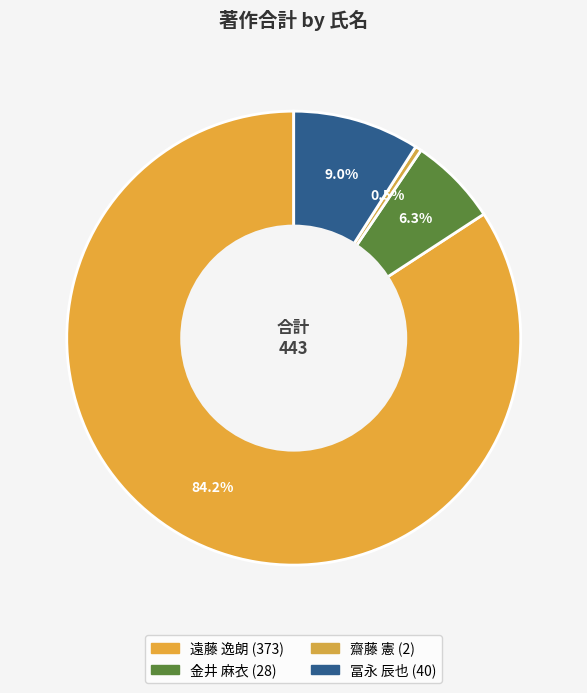

Which category has the biggest portion of the pie?

遠藤 逸朗